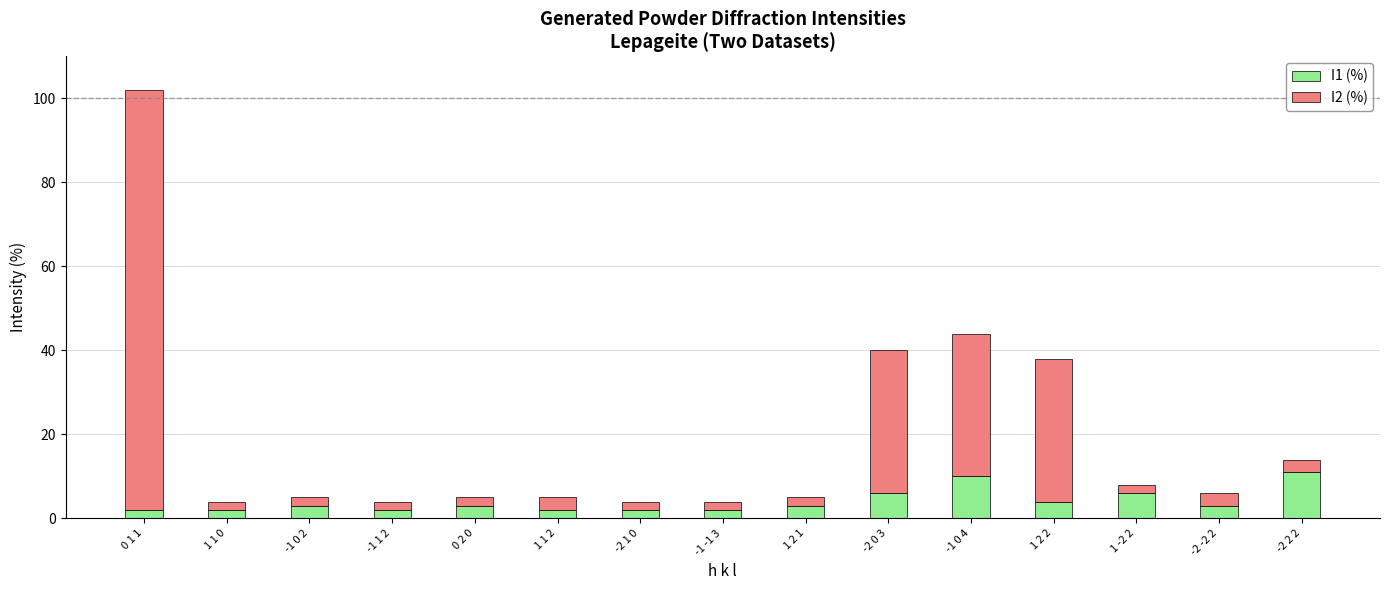

At which category is the sum across all series the highest?

0 1 1